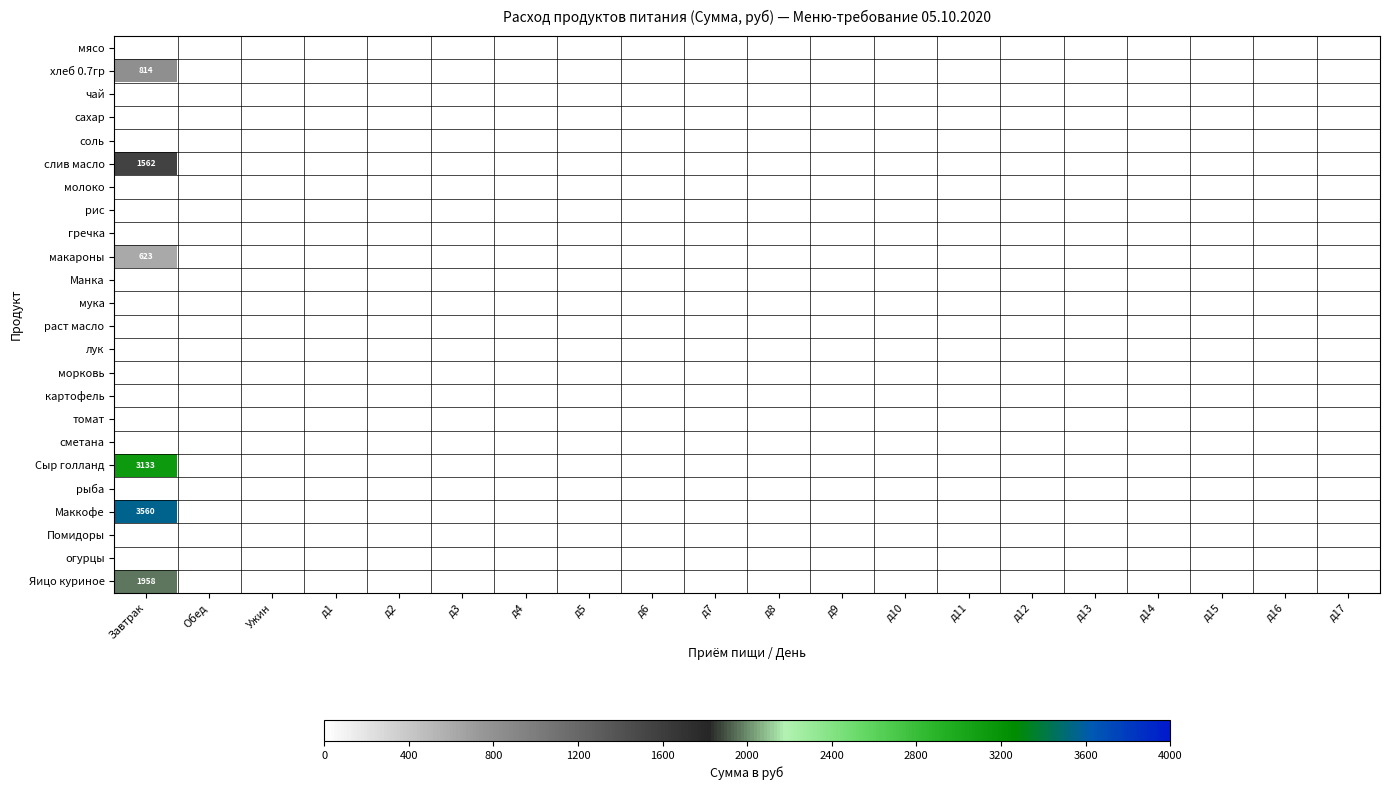

At how many categories does at least one series exceed 983?

1